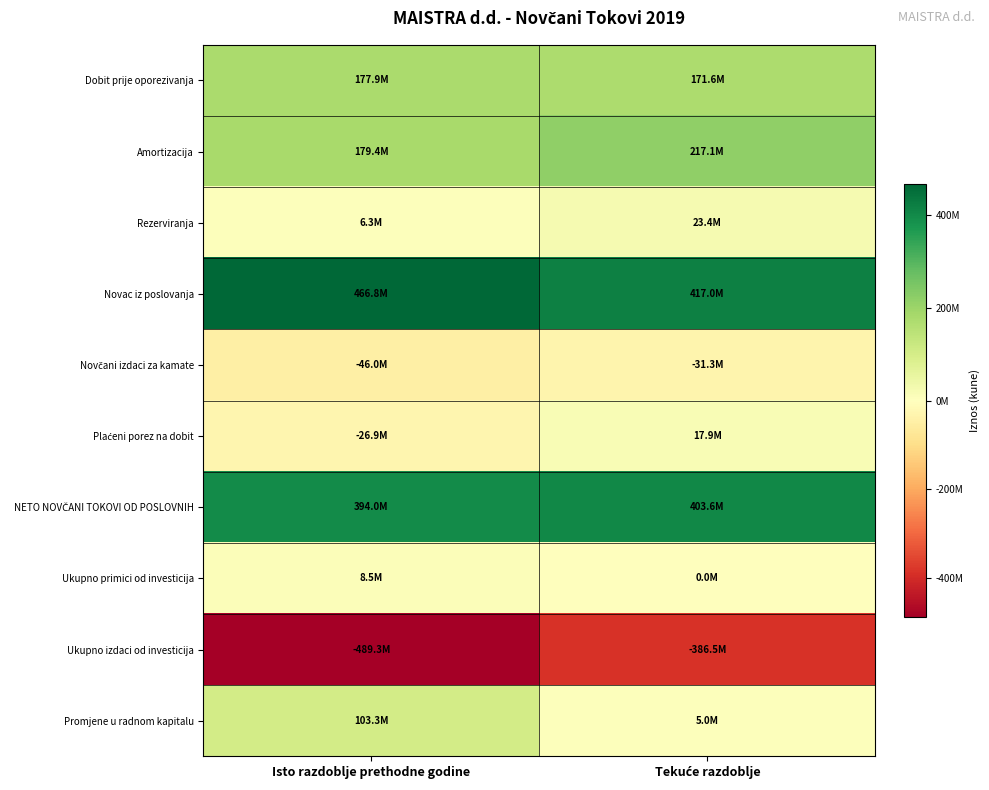

Which series has the largest total across all categories?

Novac iz poslovanja